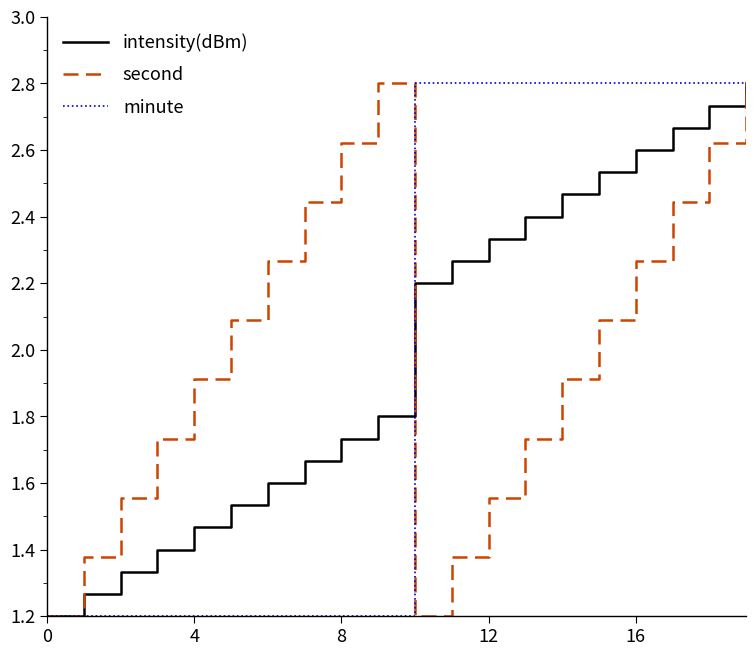

What is the smallest value displayed?

1.2